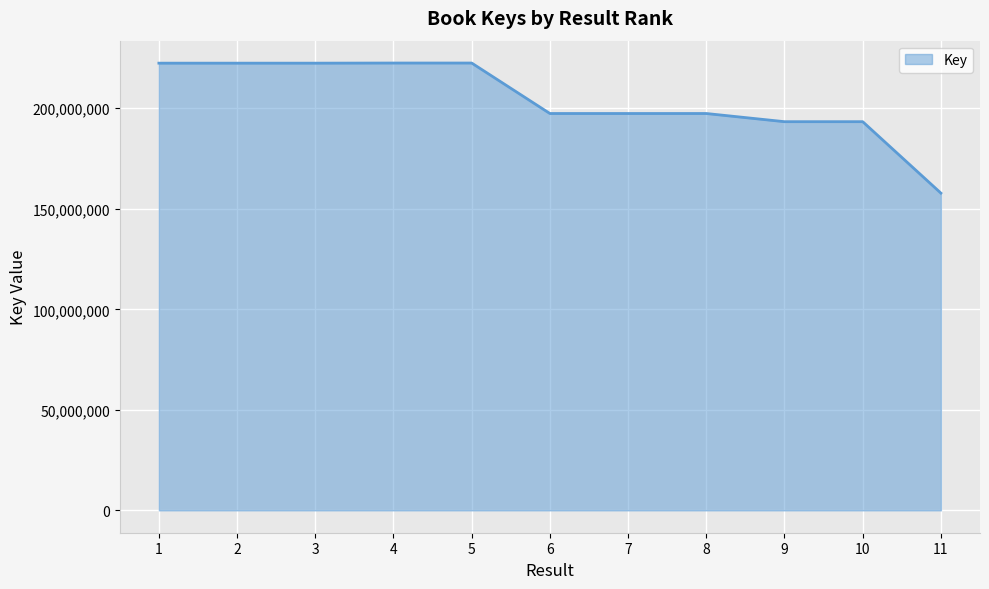

What is the sum of all values?

2248878287